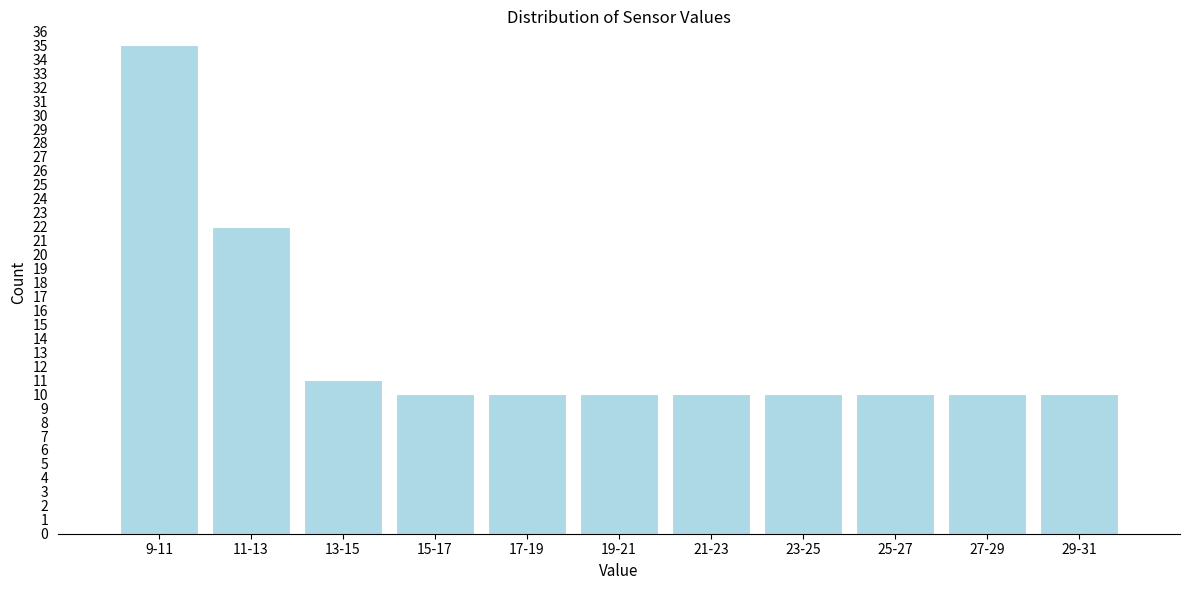

Reading left to right, list all the values displayed in this chart.

35	22	11	10	10	10	10	10	10	10	10